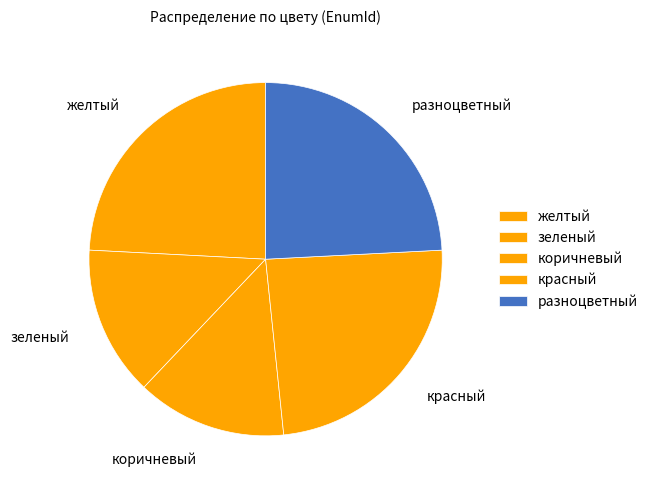

What is the change in value from желтый to разноцветный?

-2